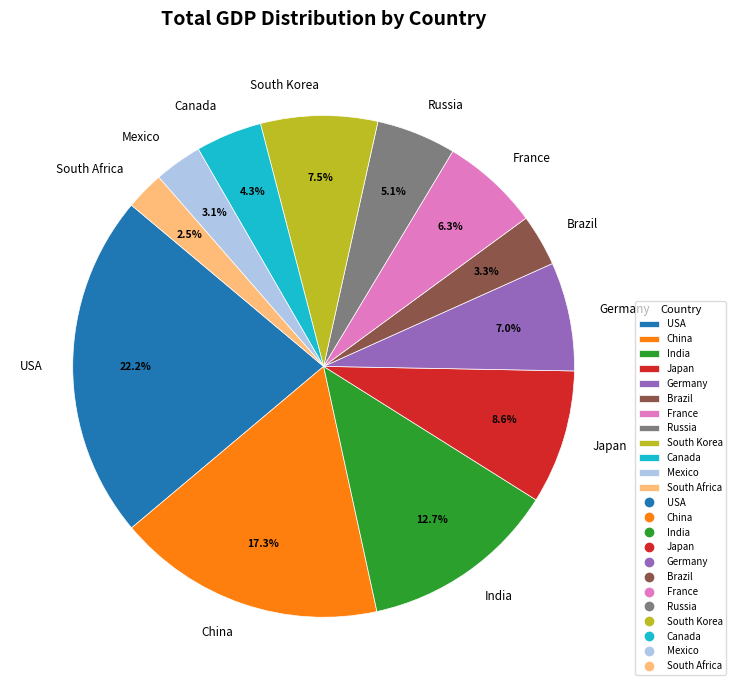

How many segments does this pie chart have?

12